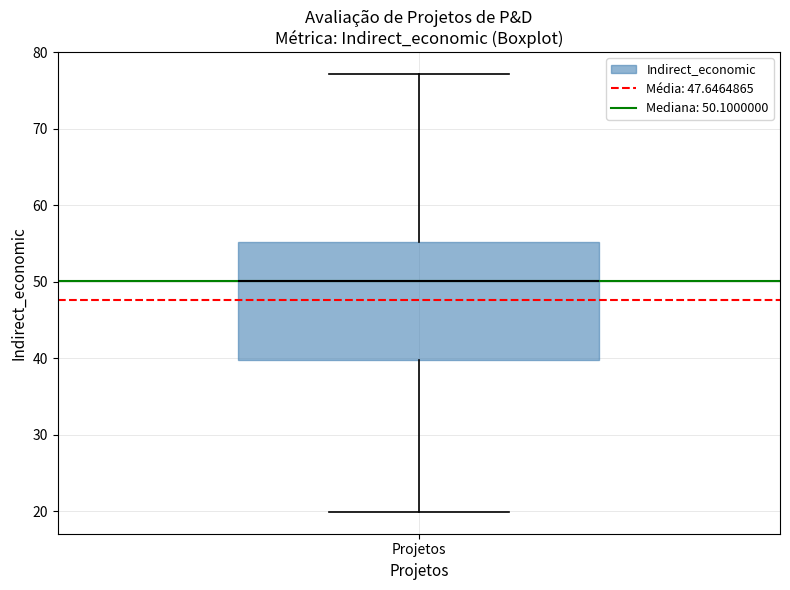

Read this box plot against the y-axis: the position of the median line, the range covered by the box, and the ends of both whiskers. The values are not printed on the chart, so give them approximately, as read against the axis.

median 50, box 40 to 55, whiskers 20 to 77